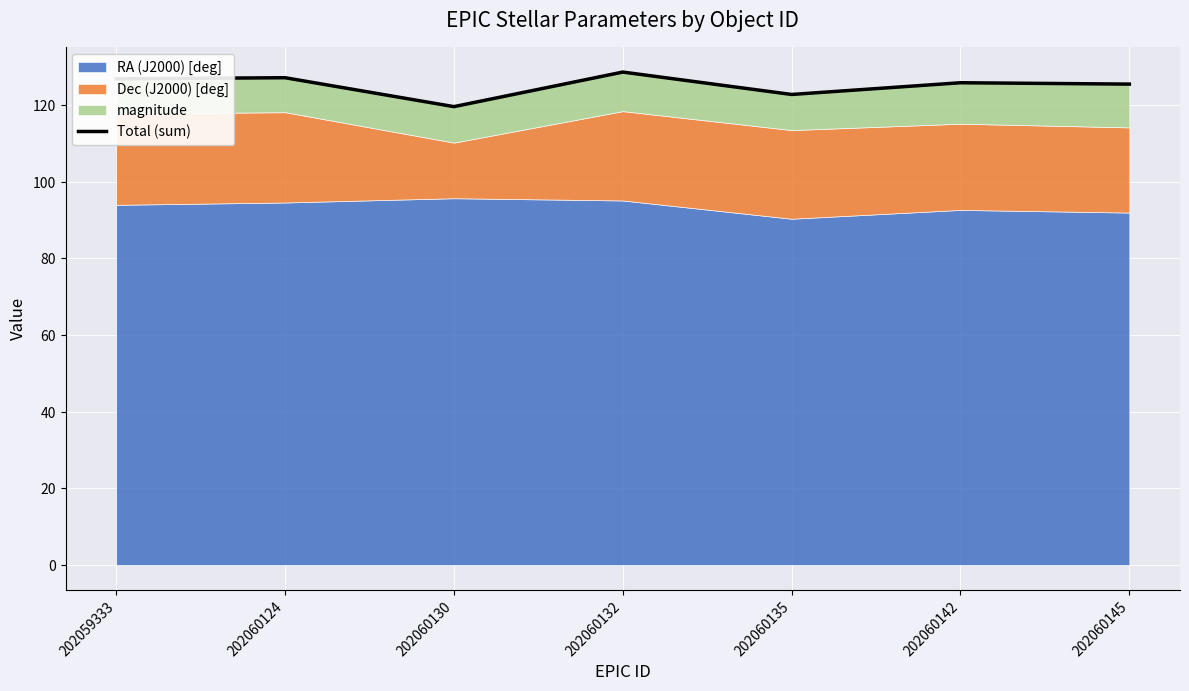

True or false: the data shows 125.9 at 202060142.

True